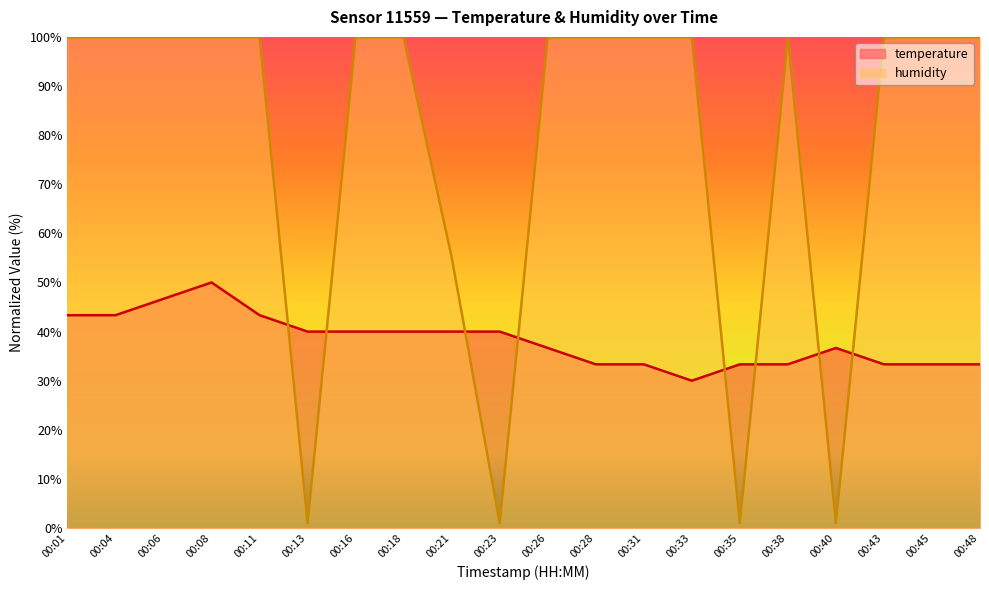

Which series has the largest range (max minus min)?

humidity